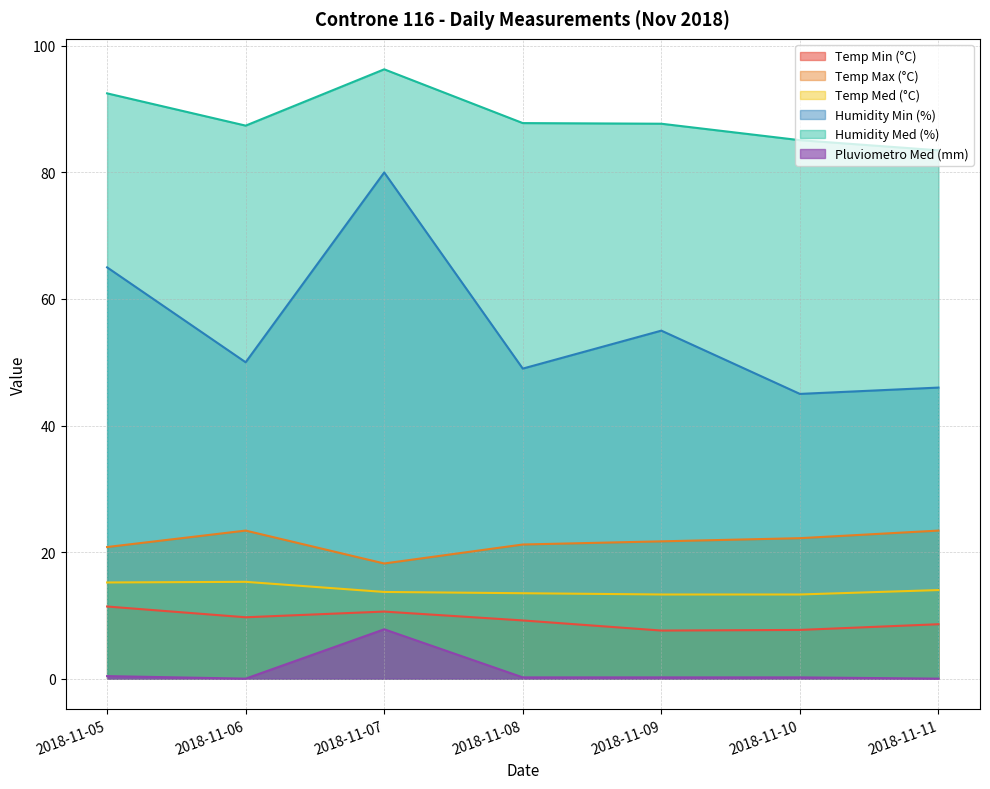

What is the spread (max minus min) of values at 2018-11-10?

84.9